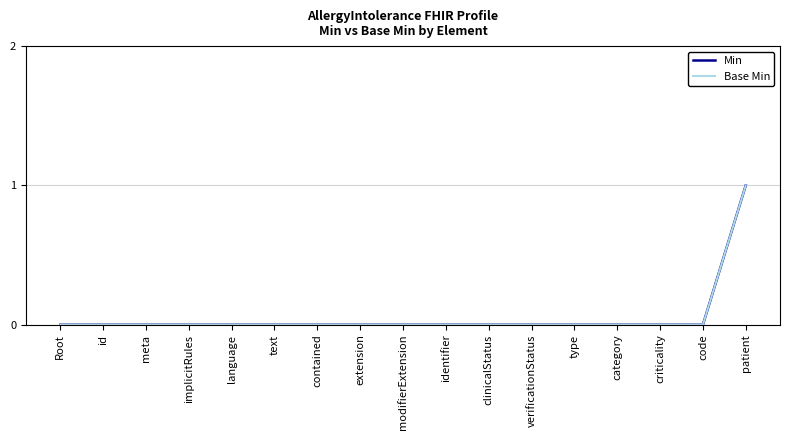

True or false: Base Min and Min intersect in this chart.

False